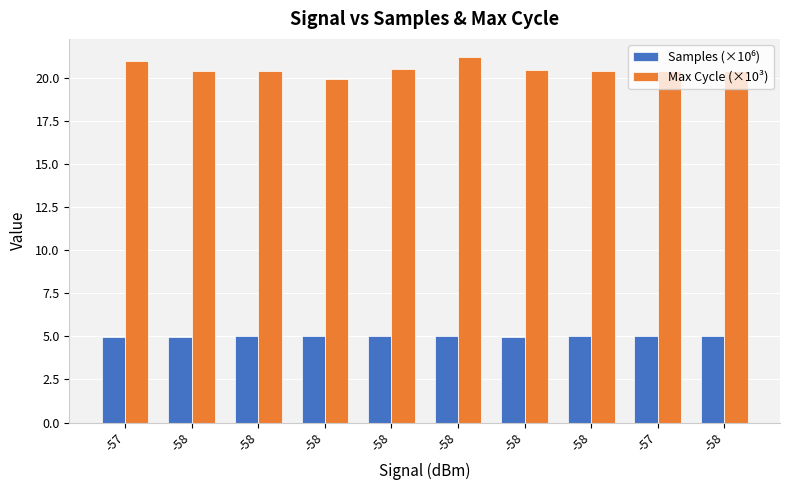

List the series in order of their overall mean, highest first.

Max Cycle (×10³), Samples (×10⁶)